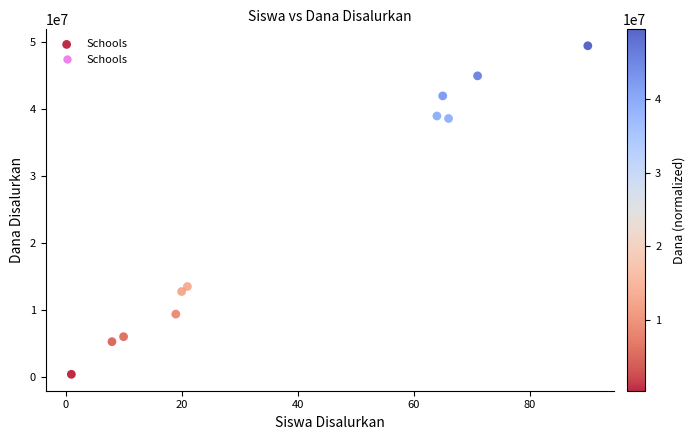

What is the range of Y values (max minus min)?

49125000